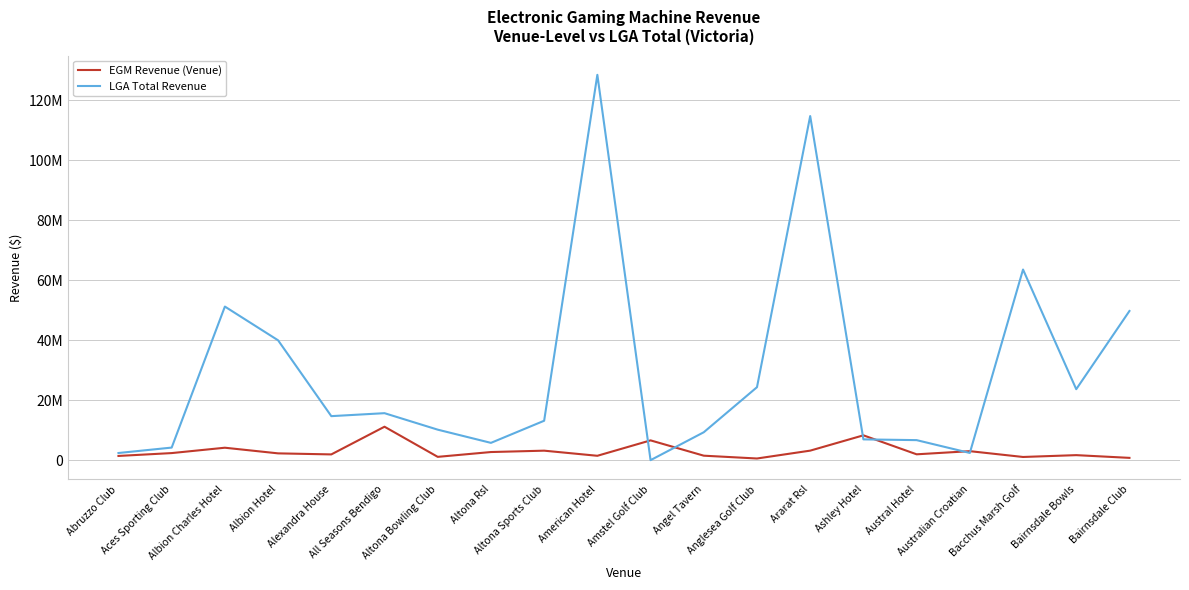

Rank the series by their maximum value, from highest to lowest.

LGA Total Revenue, EGM Revenue (Venue)